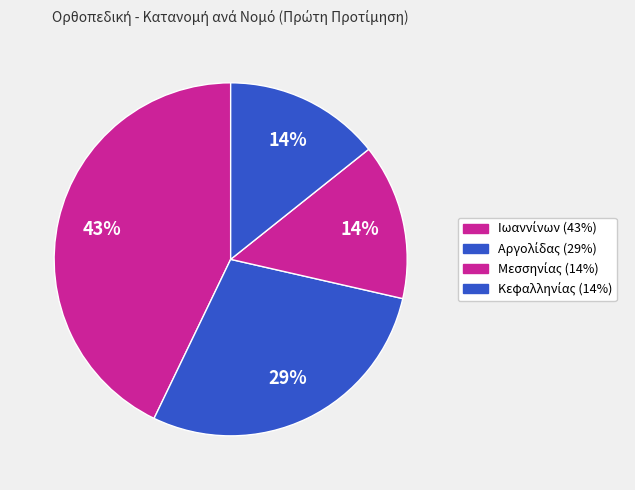

How many segments does this pie chart have?

4